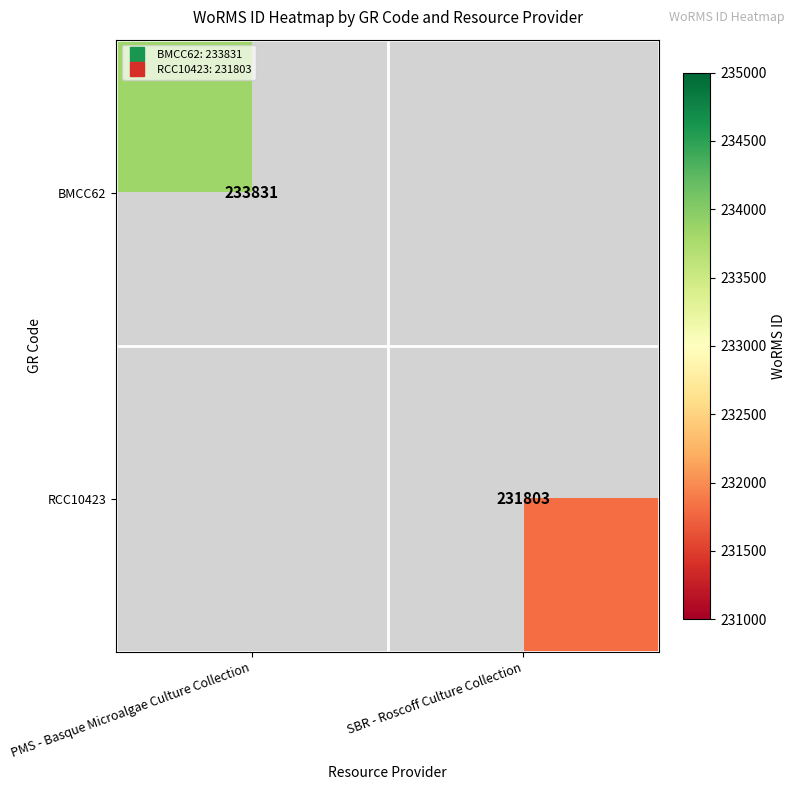

List the labels in order of RCC10423 value, largest first.

PMS - Basque Microalgae Culture Collection, SBR - Roscoff Culture Collection